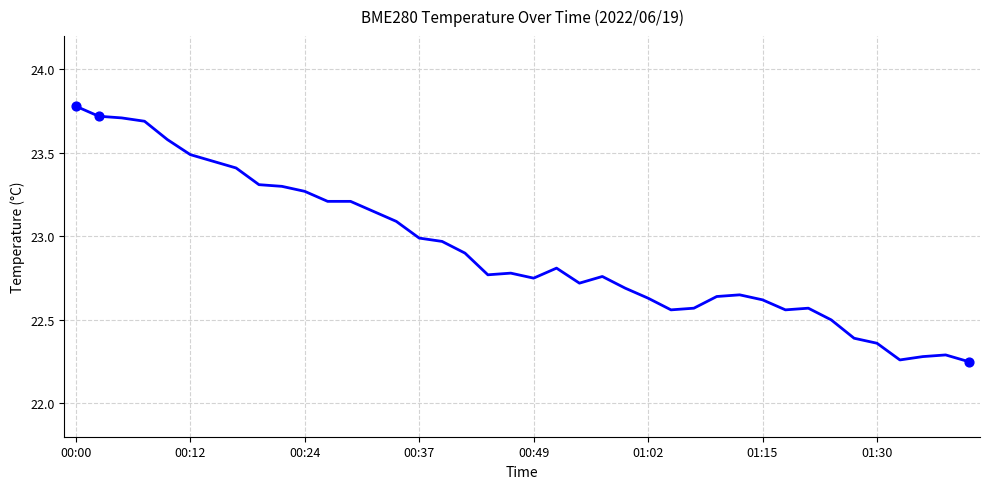

What is the greatest value displayed?

23.8